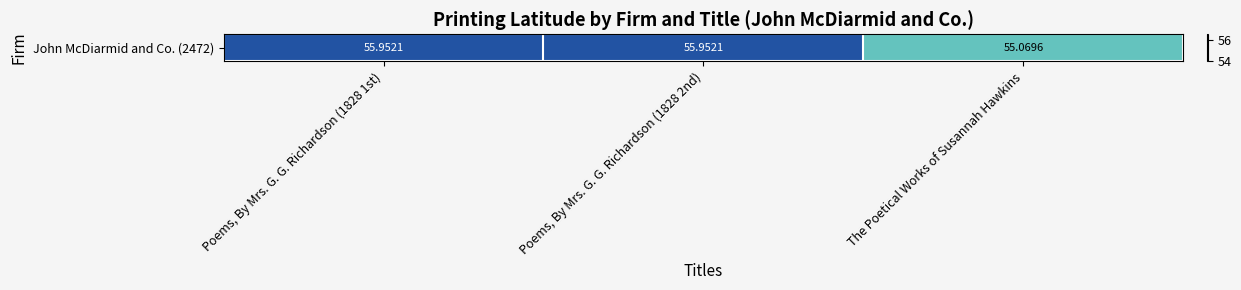

Reading right to left, transcribe all the data shown in this chart.

The Poetical Works of Susannah Hawkins=55.1	Poems, By Mrs. G. G. Richardson (1828 2nd)=56.0	Poems, By Mrs. G. G. Richardson (1828 1st)=56.0